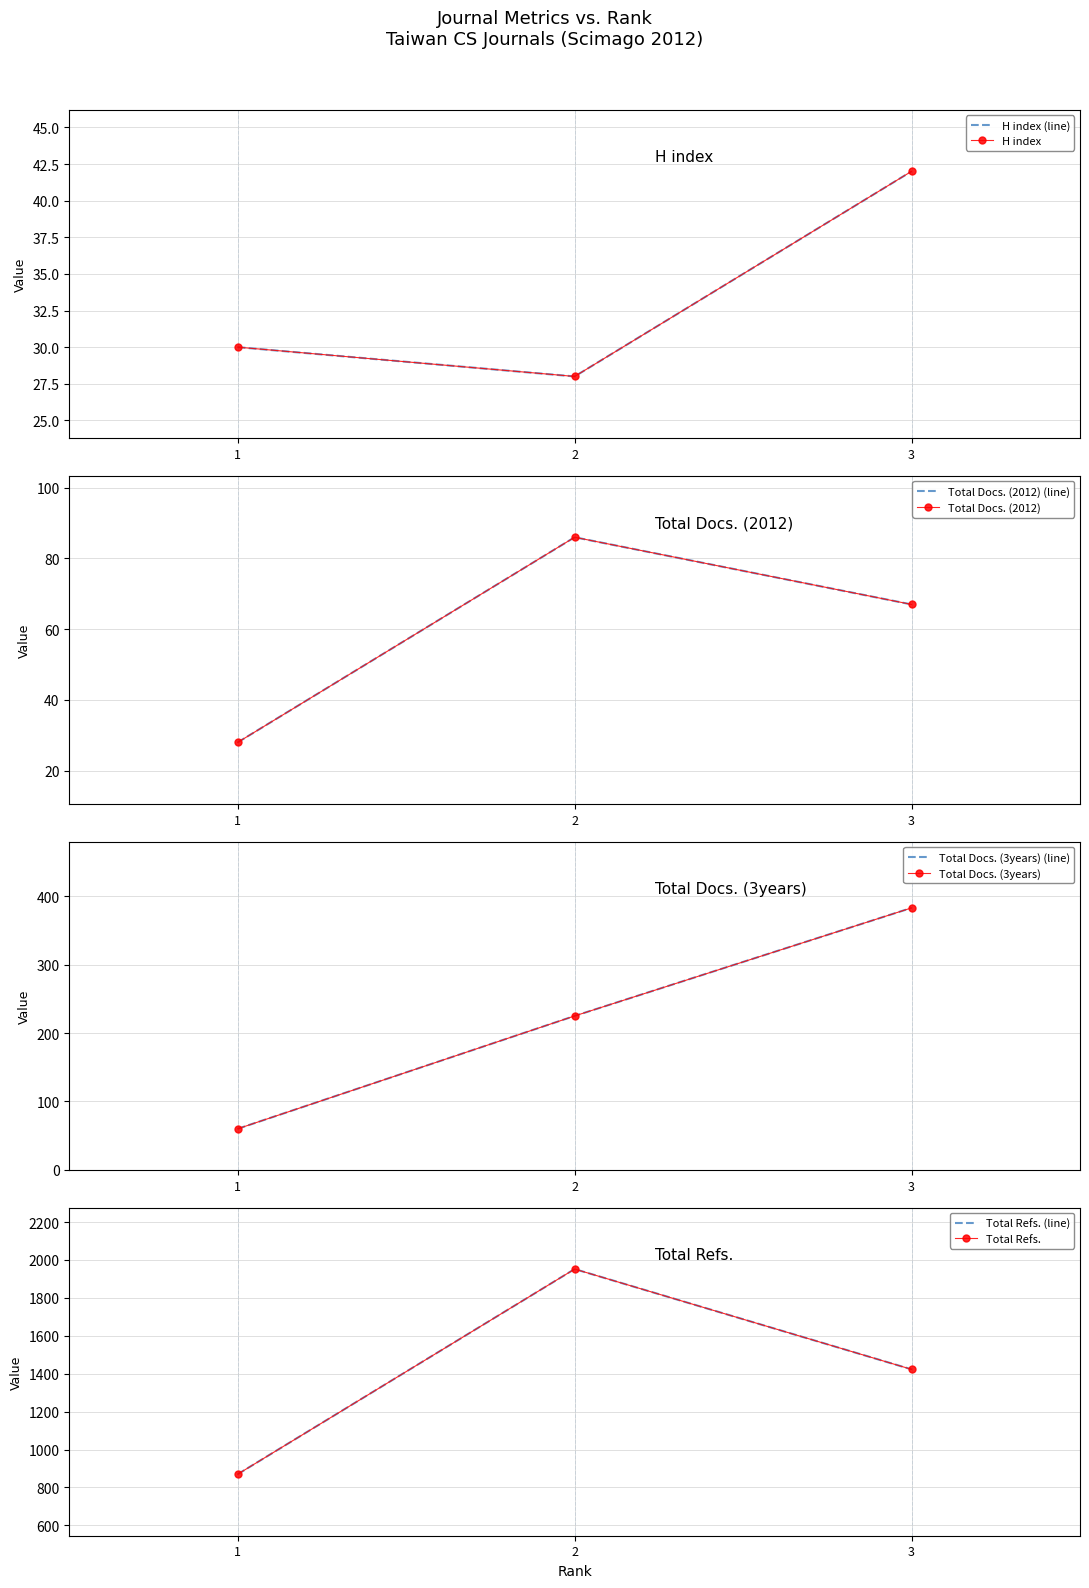

What is the difference between the H index values at 3 and 1?

12